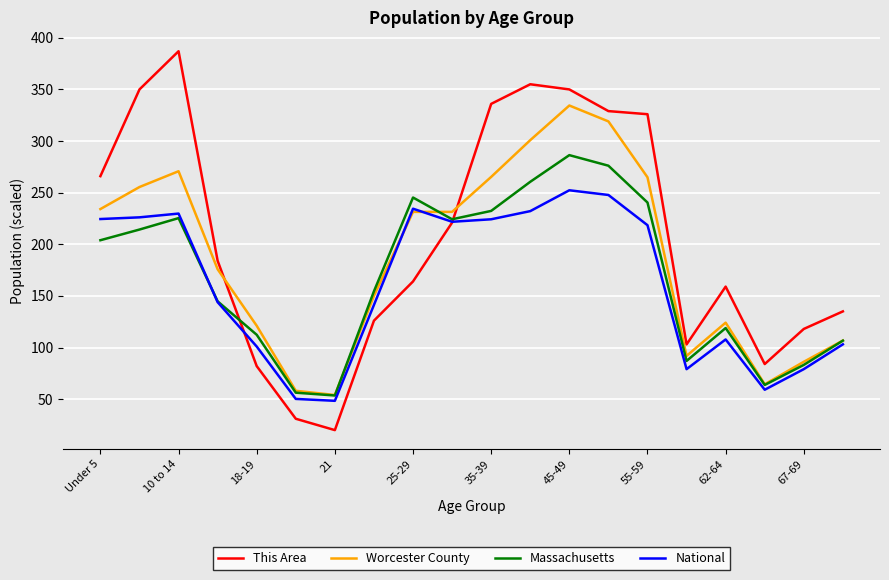

What is the minimum value shown in the chart?

20.0